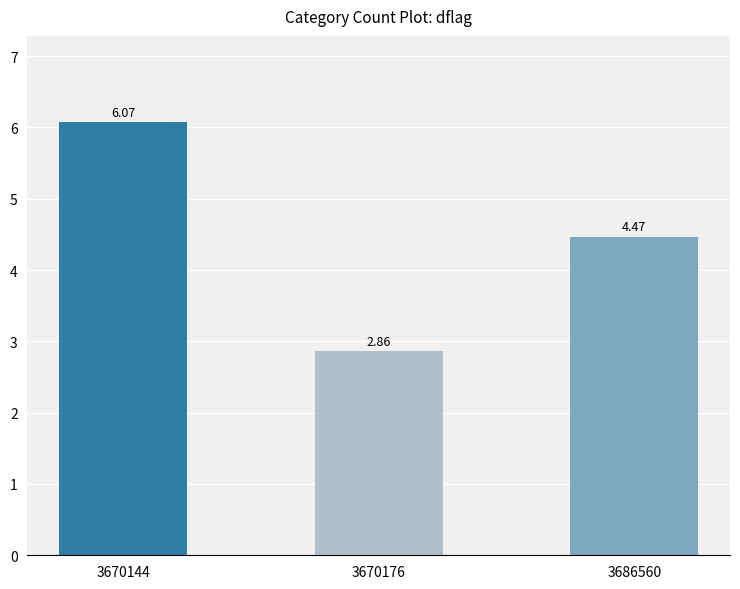

How many data points are less than 4?

1